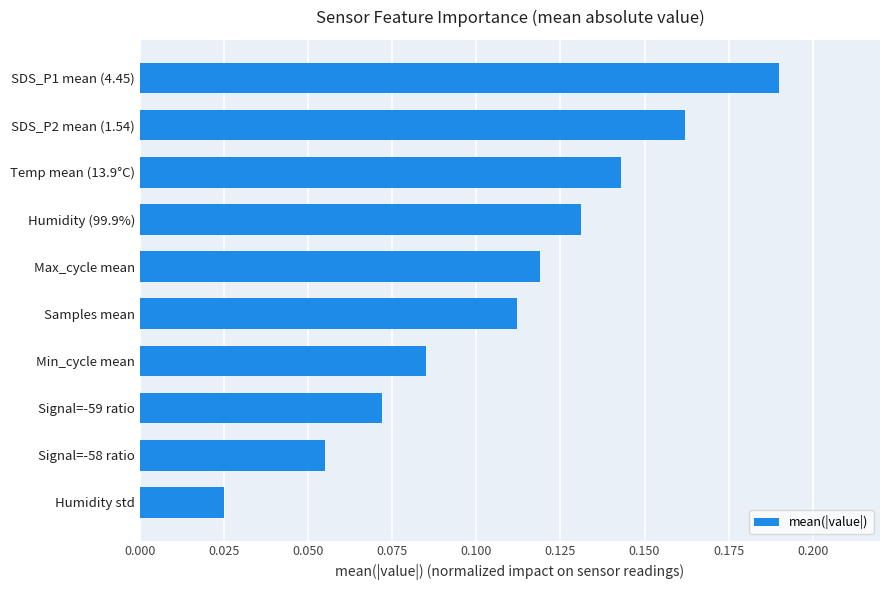

At which label is the value closest to 0?

Humidity std